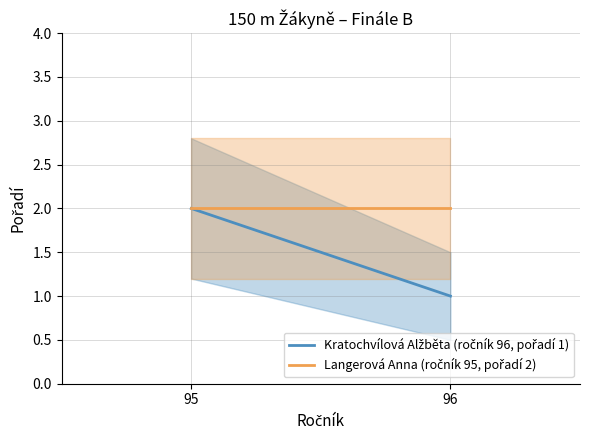

Read the Kratochvílová Alžběta (ročník 96, pořadí 1) value at 95.

2